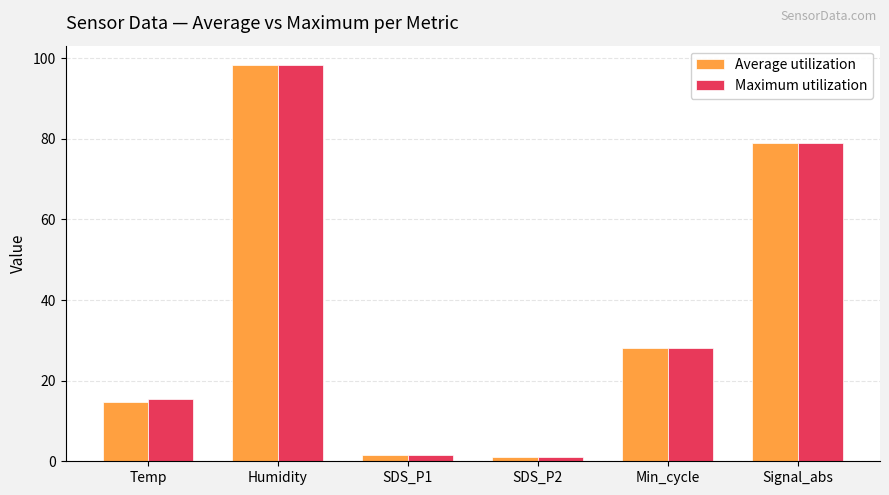

Where is Average utilization nearest to the value 49?

Min_cycle